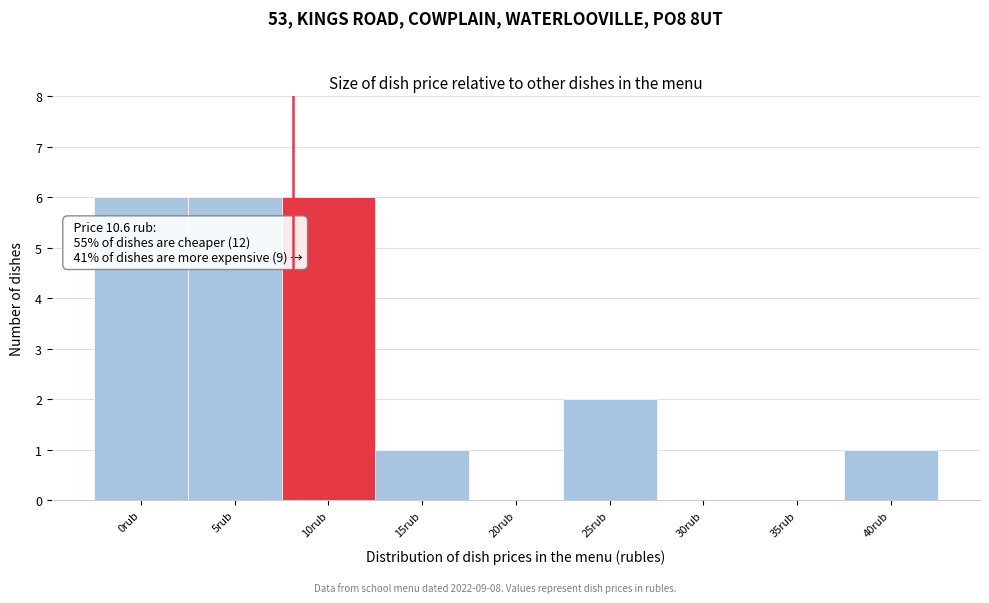

Reading left to right, extract all data points from this chart.

0rub=6	5rub=6	10rub=6	15rub=1	20rub=0	25rub=2	30rub=0	35rub=0	40rub=1